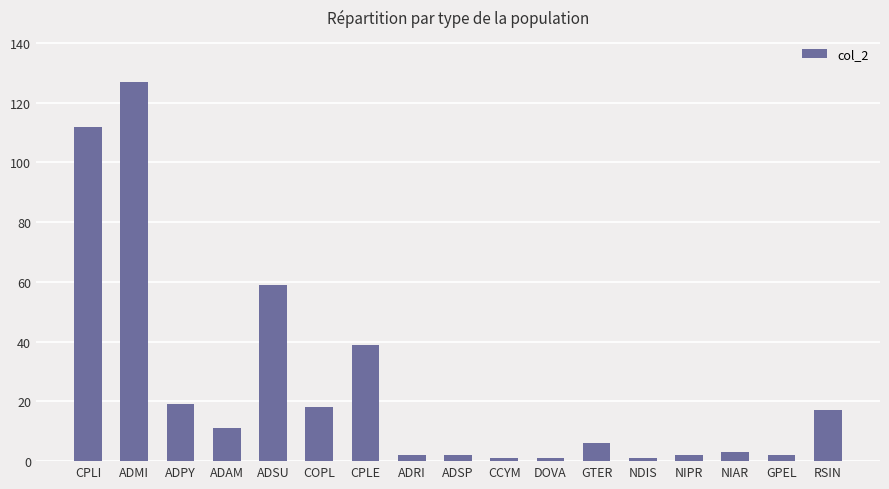

Reading left to right, what are all the values shown in this chart?

CPLI=112	ADMI=127	ADPY=19	ADAM=11	ADSU=59	COPL=18	CPLE=39	ADRI=2	ADSP=2	CCYM=1	DOVA=1	GTER=6	NDIS=1	NIPR=2	NIAR=3	GPEL=2	RSIN=17